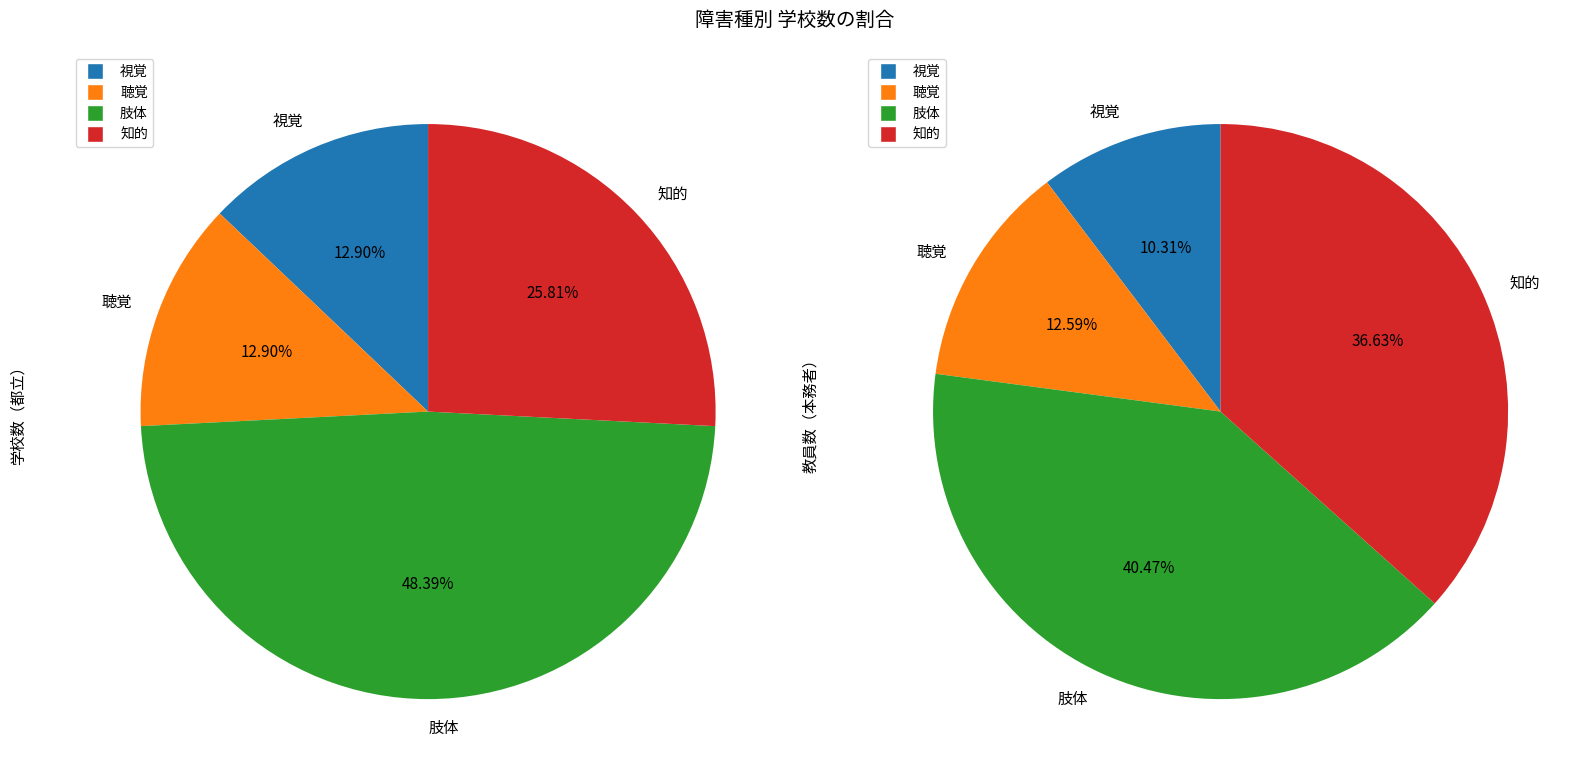

To the nearest percent, what is the average slice percentage?

25%